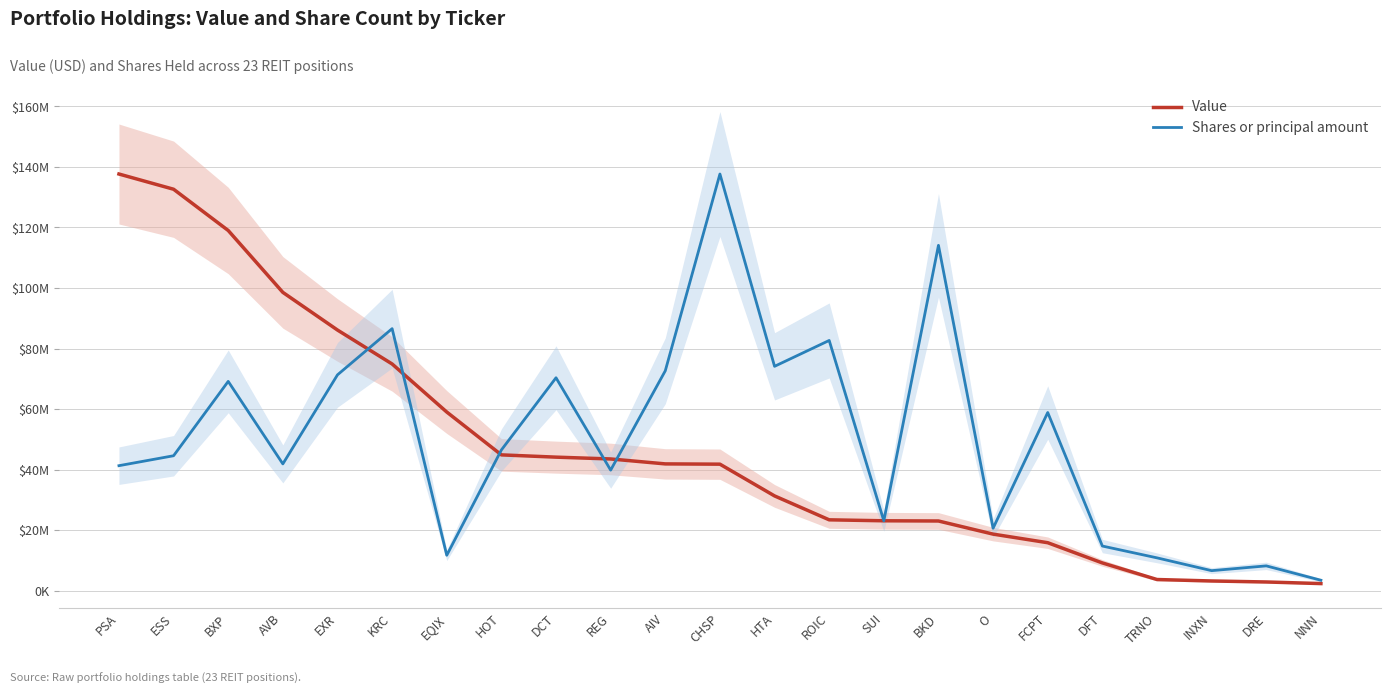

What is the difference between the second highest and second lowest values in the Shares or principal amount series?

107524000.3